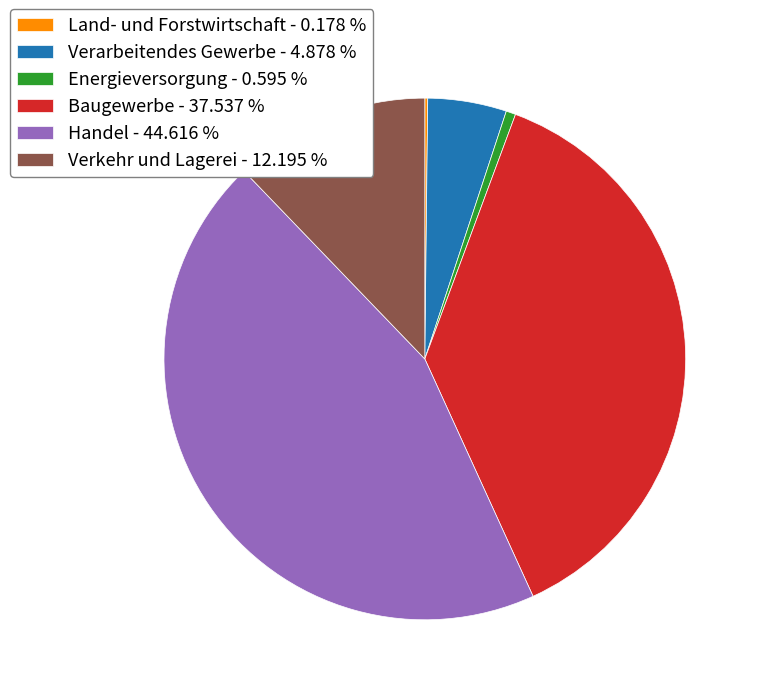

Is the sum of Baugewerbe and Energieversorgung greater than half?

No